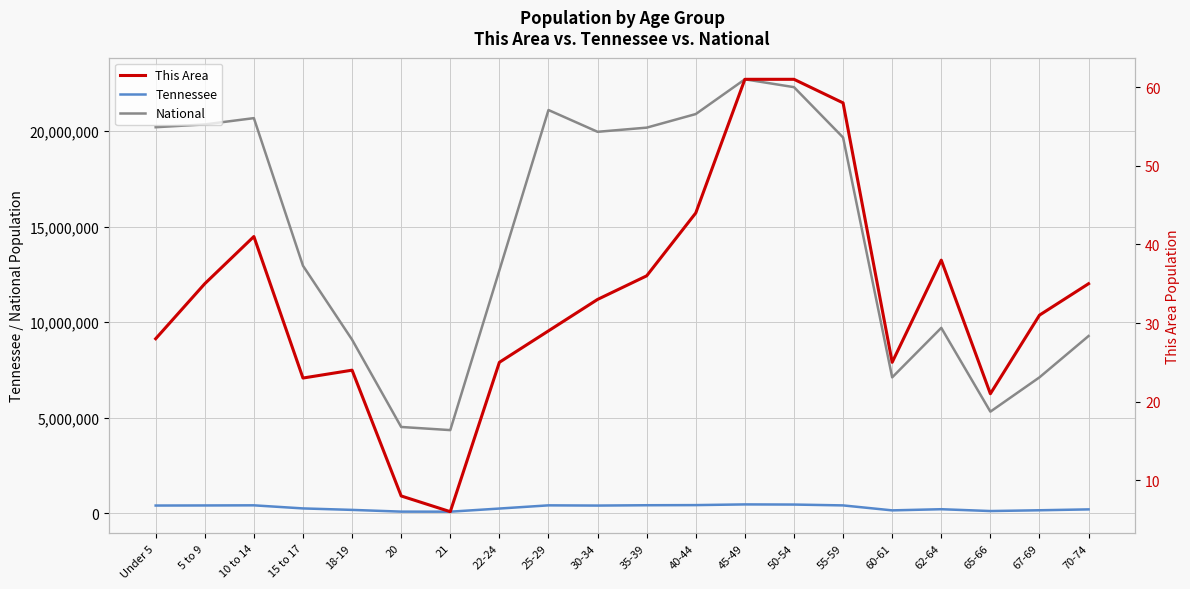

Is it true that Tennessee equals 257066 at 15 to 17?

True